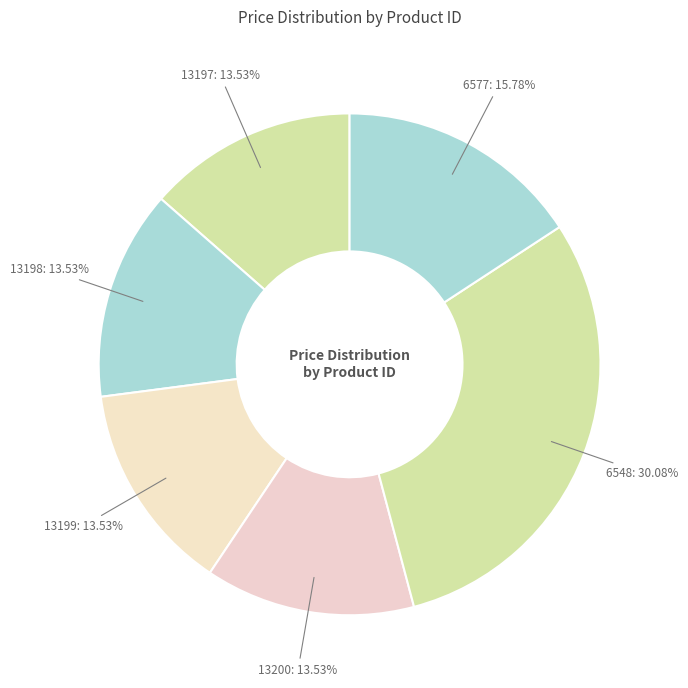

How many segments does this pie chart have?

6